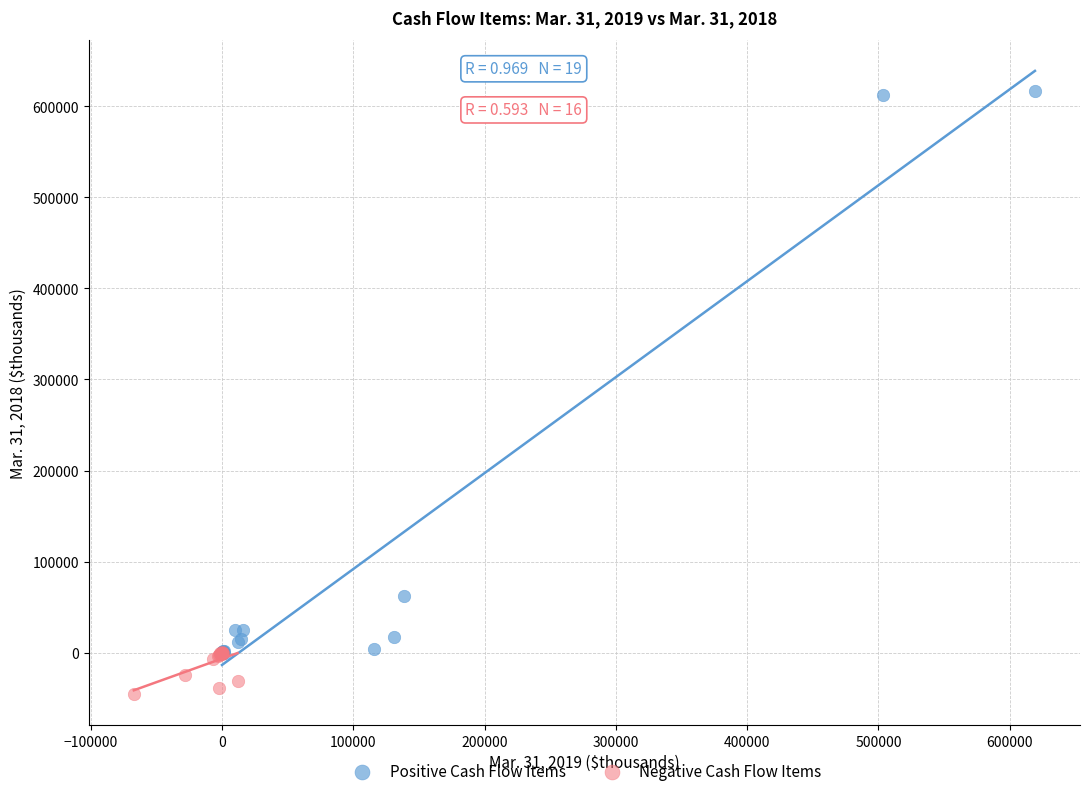

What are all the series names shown in the legend?

Positive Cash Flow Items, Negative Cash Flow Items